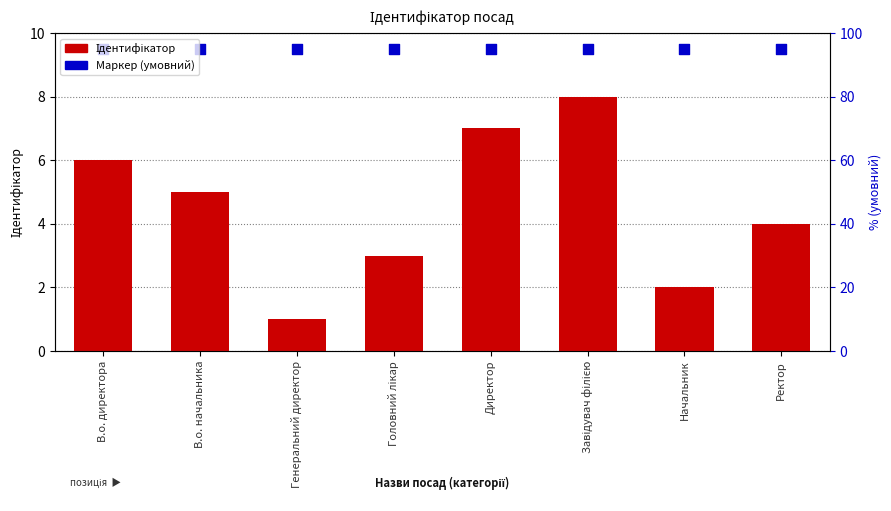

At how many categories does at least one series exceed 8?

8